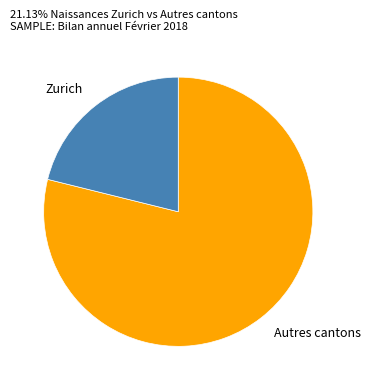

Count the number of slices in the pie.

2